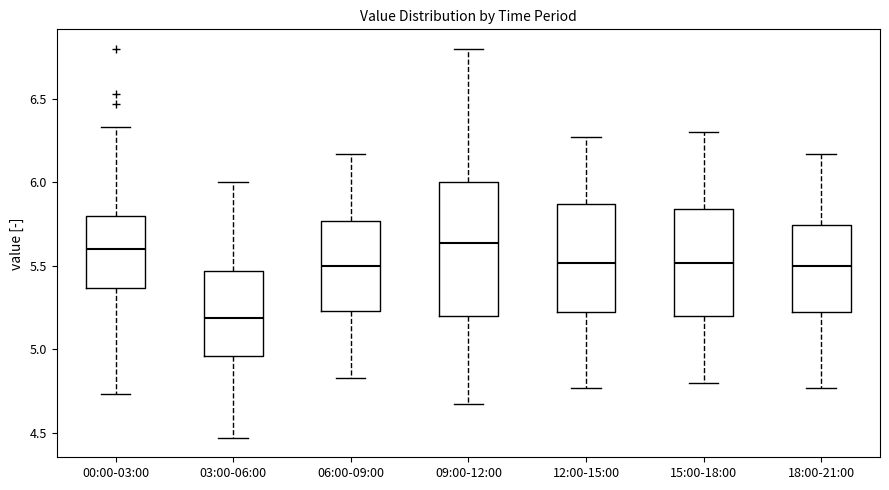

Where does the upper whisker of the box for 18:00-21:00 end on the y-axis? The values are not printed on the chart, so give them approximately, as read against the axis.

6.15